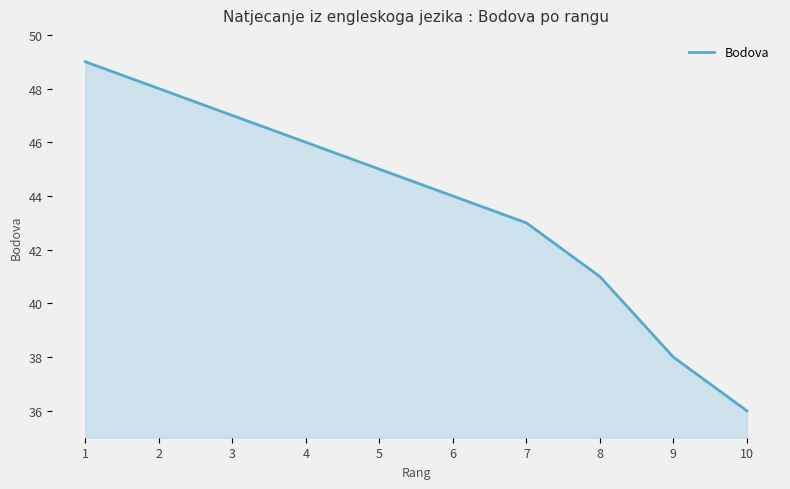

Is it true that the value at 2 is 79?

False